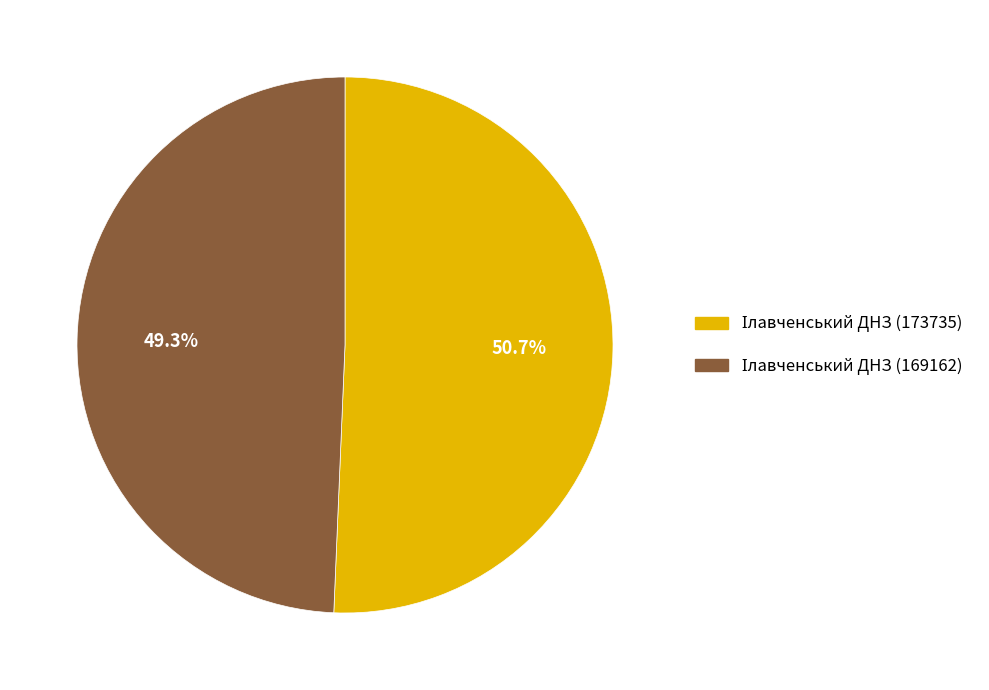

How many segments does this pie chart have?

2